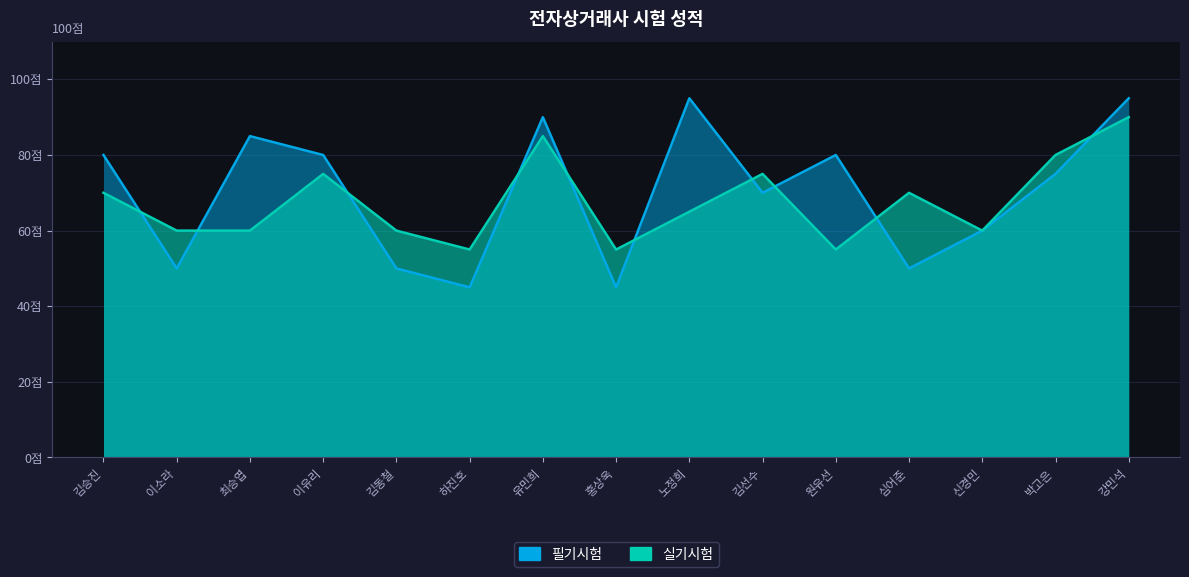

What are all the series names shown in the legend?

필기시험, 실기시험